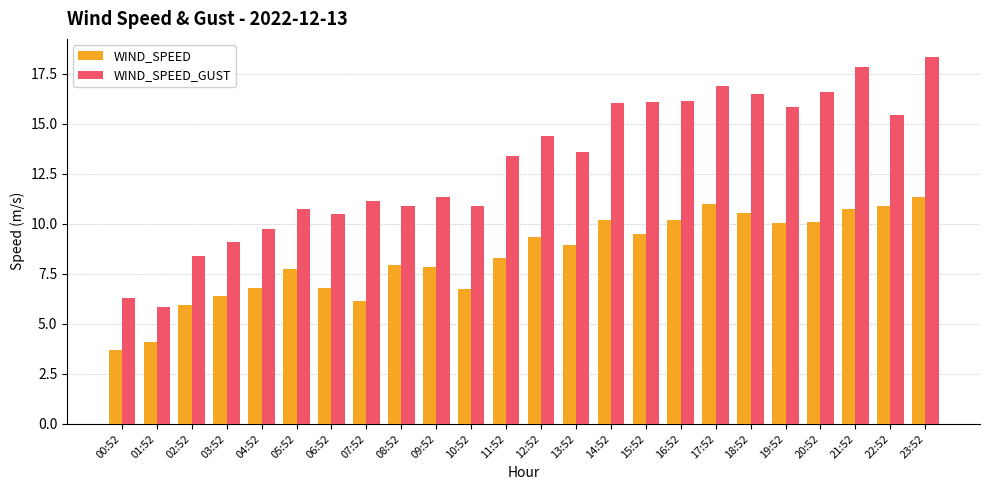

What is the difference between the maximum and second lowest values in the WIND_SPEED_GUST series?

12.1